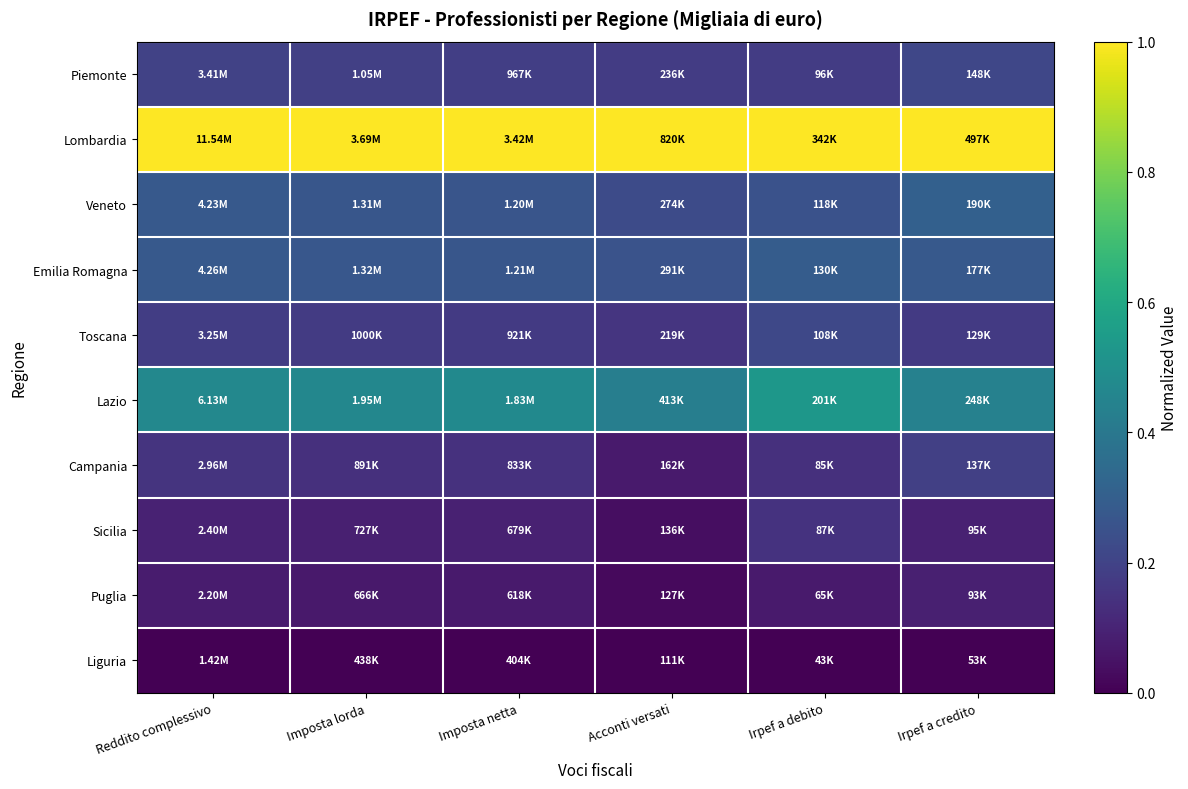

What is the spread (max minus min) of values at Acconti versati?

1.0